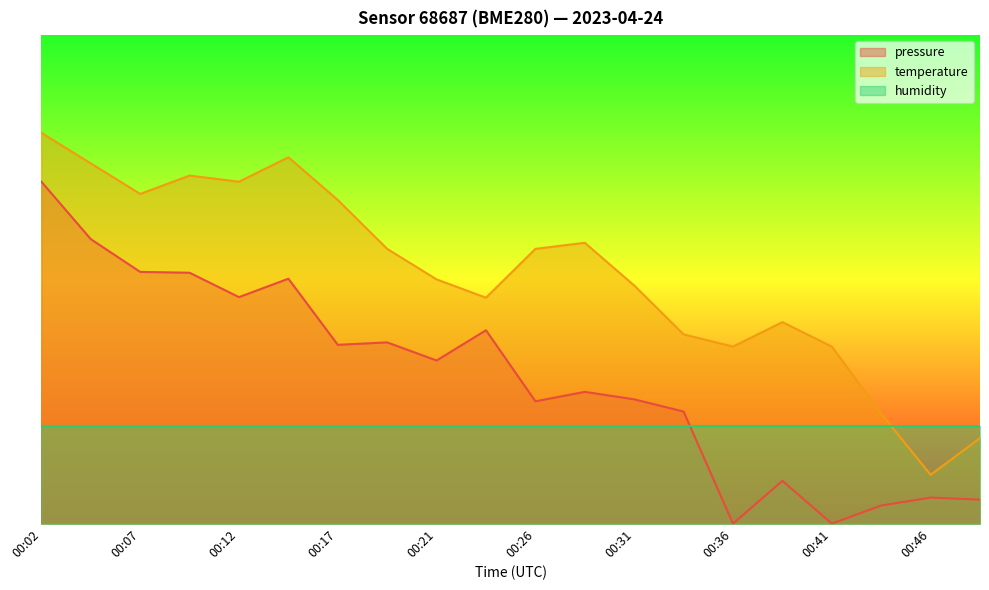

Reading left to right, extract all data points from this chart.

pressure: 0.7	0.6	0.5	0.5	0.5	0.5	0.4	0.4	0.3	0.4	0.3	0.3	0.3	0.2	0.0	0.1	0.0	0.0	0.1	0.0
temperature: 0.8	0.7	0.7	0.7	0.7	0.8	0.7	0.6	0.5	0.5	0.6	0.6	0.5	0.4	0.4	0.4	0.4	0.2	0.1	0.2